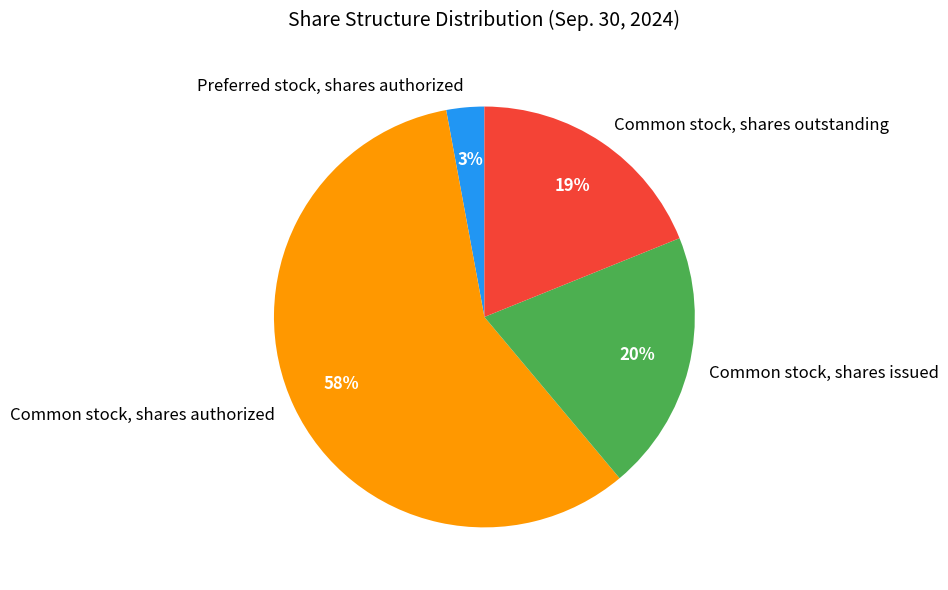

Between Preferred stock, shares authorized and Common stock, shares outstanding, which is larger?

Common stock, shares outstanding